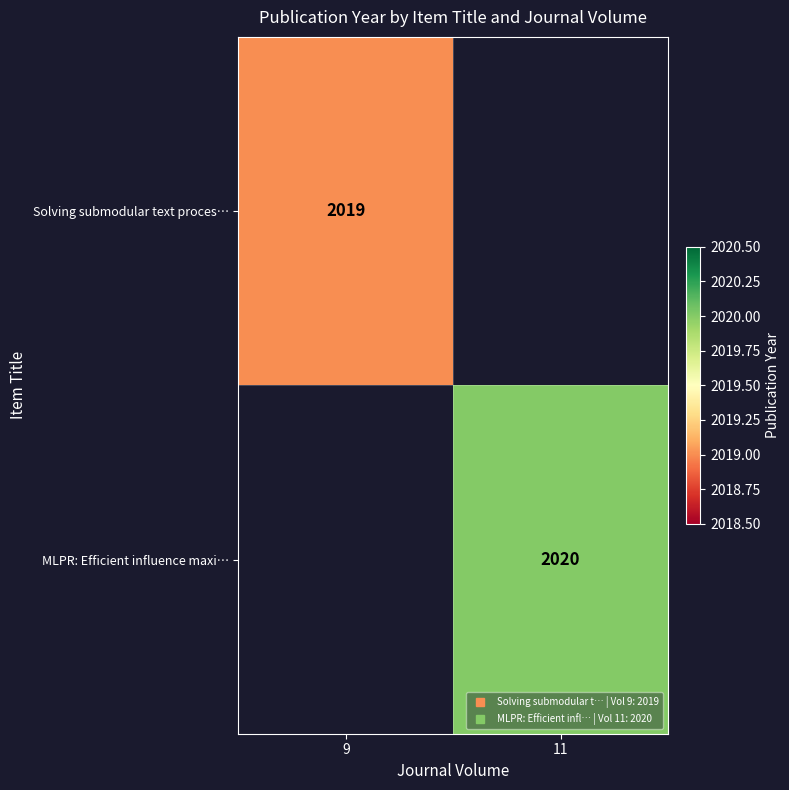

How many values in MLPR: Efficient influence maxi… are above zero?

1